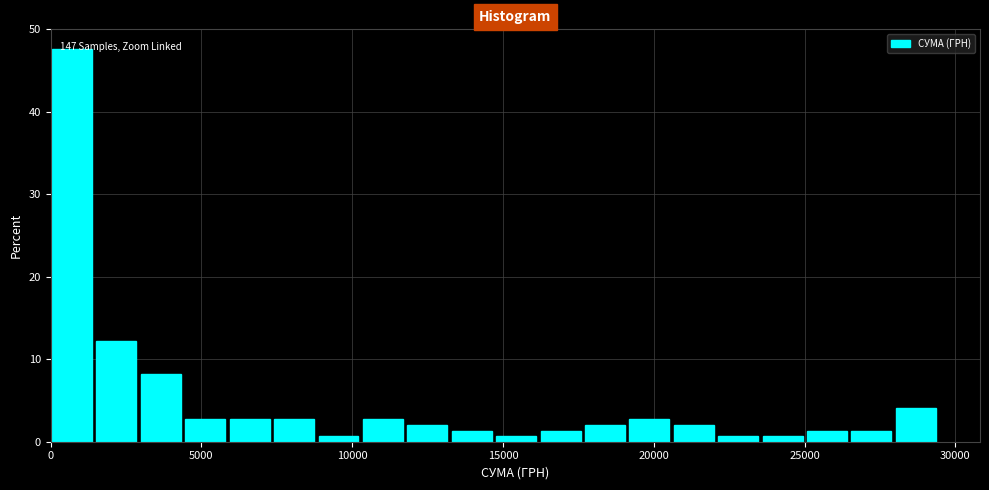

Around what value on the x-axis is the tallest bar? Give the approximate position of its centre, as read against the axis.

500